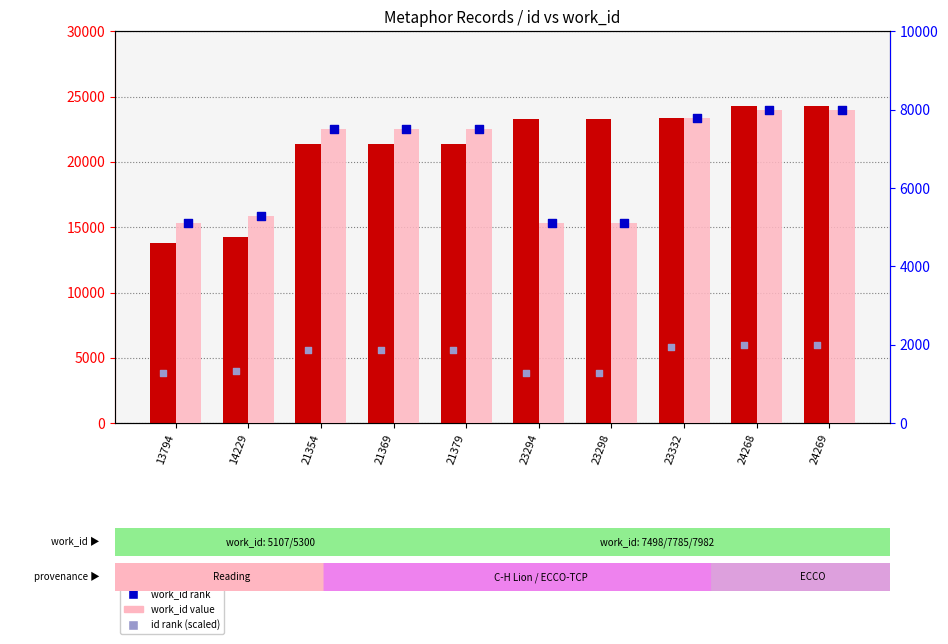

What are all the series names shown in the legend?

id, work_id, work_id rank, id rank (scaled)